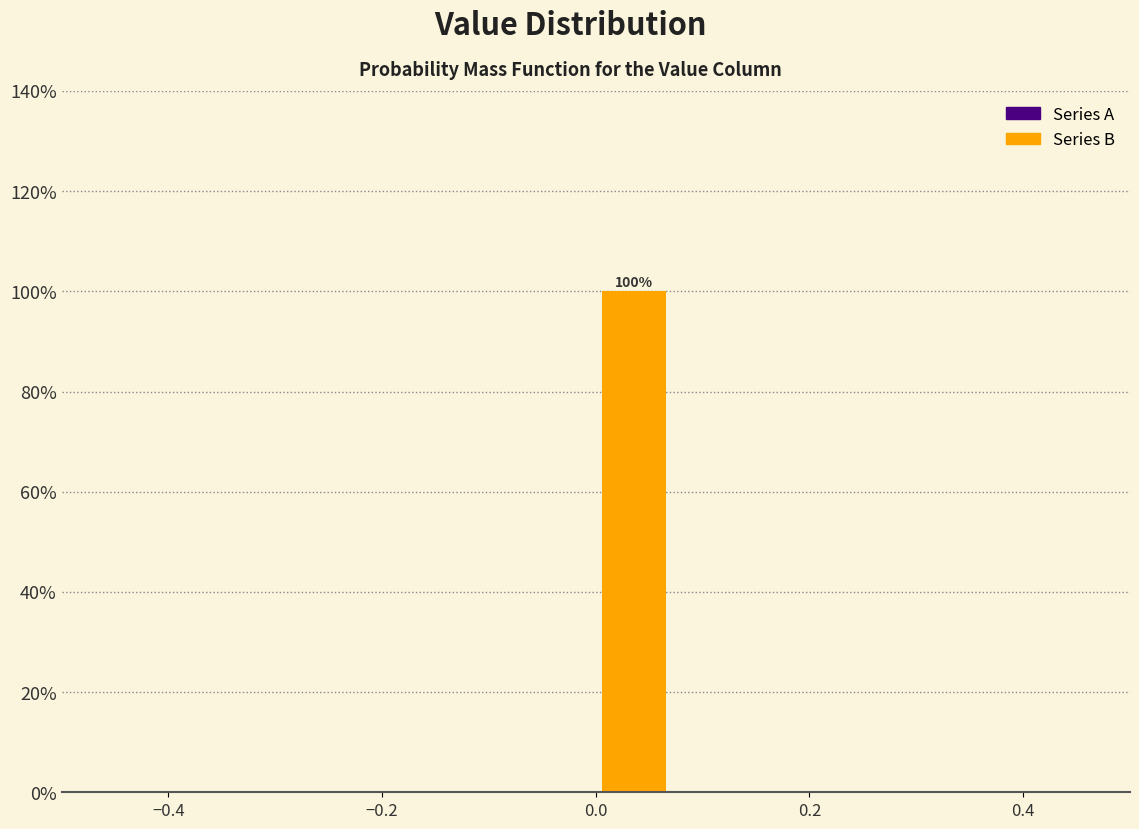

Read against the x-axis, roughly where is the centre of the tallest bar?

0.04